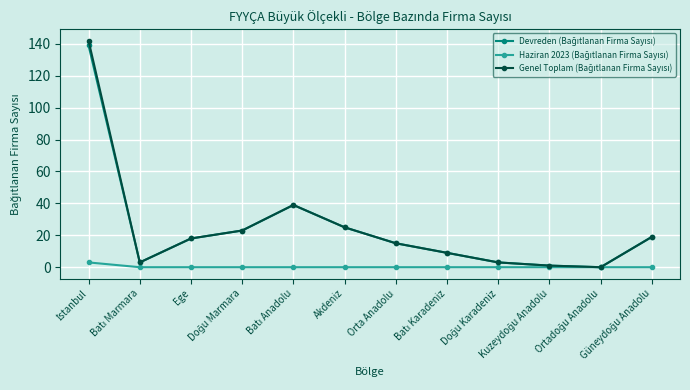

Rank the categories by Genel Toplam (Bağıtlanan Firma Sayısı) value from lowest to highest.

Ortadoğu Anadolu, Kuzeydoğu Anadolu, Batı Marmara, Doğu Karadeniz, Batı Karadeniz, Orta Anadolu, Ege, Güneydoğu Anadolu, Doğu Marmara, Akdeniz, Batı Anadolu, İstanbul